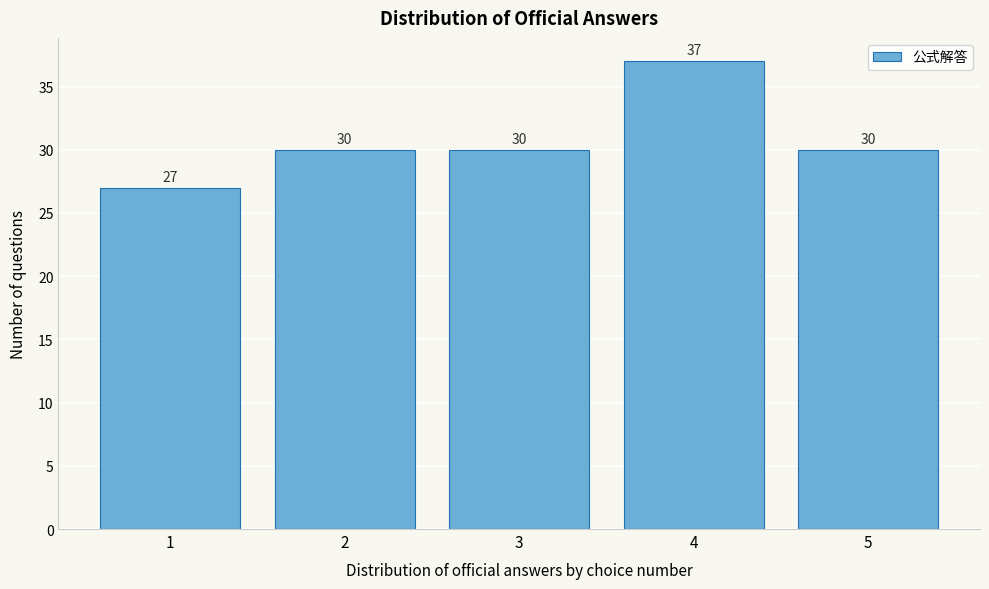

Reading right to left, extract all data points from this chart.

30	37	30	30	27